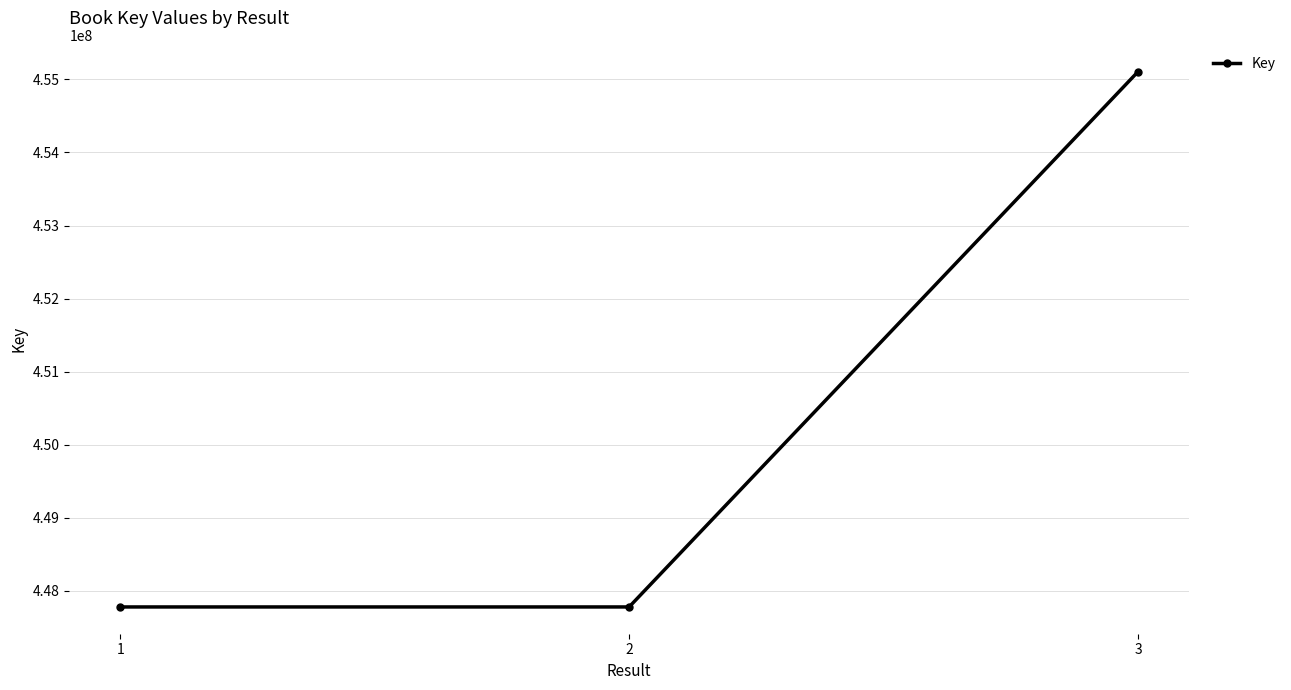

What is the value of the 2nd point from the left?

447776864